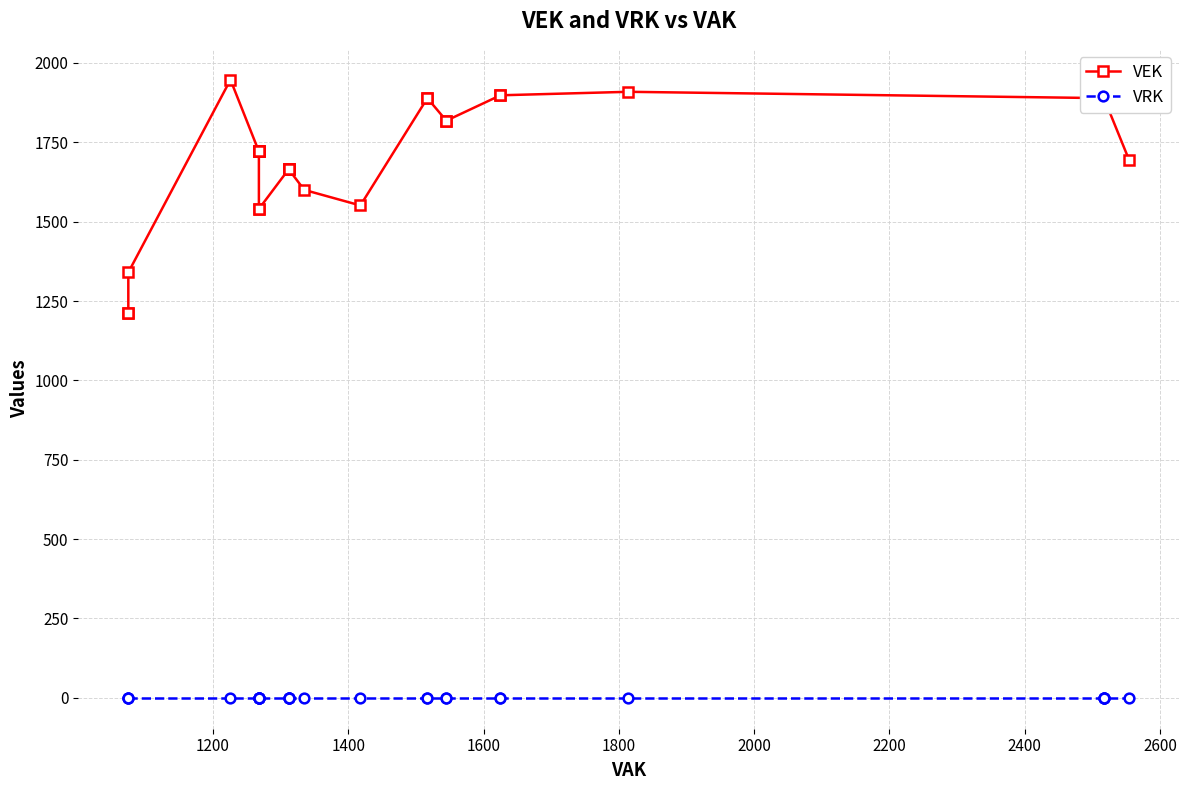

True or false: VRK has more than 0 interior local peaks.

False